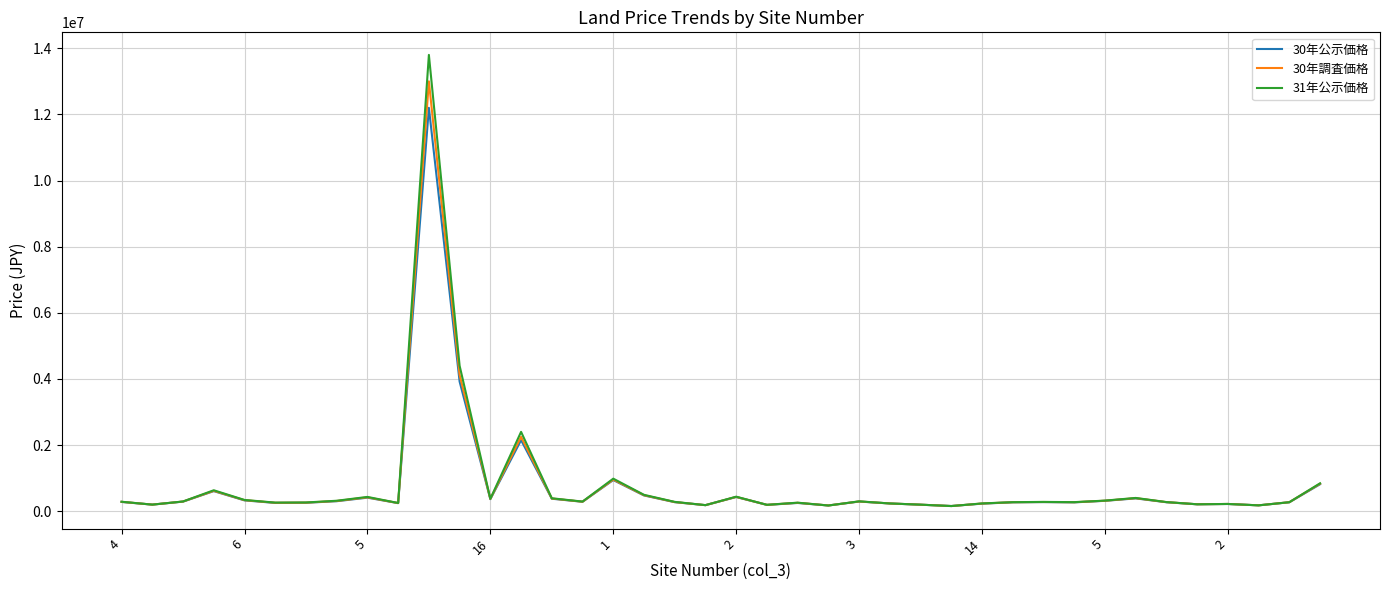

Count the number of data series in this chart.

3